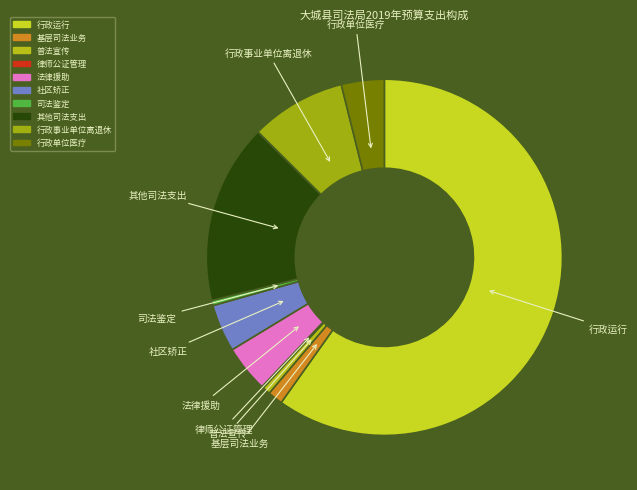

Is 行政运行 the majority of the pie?

Yes